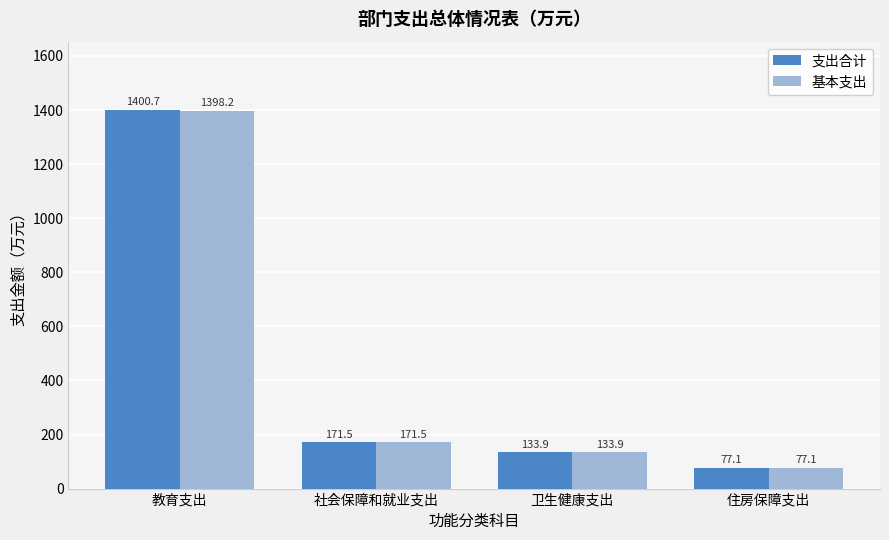

What is the greatest value displayed?

1400.7